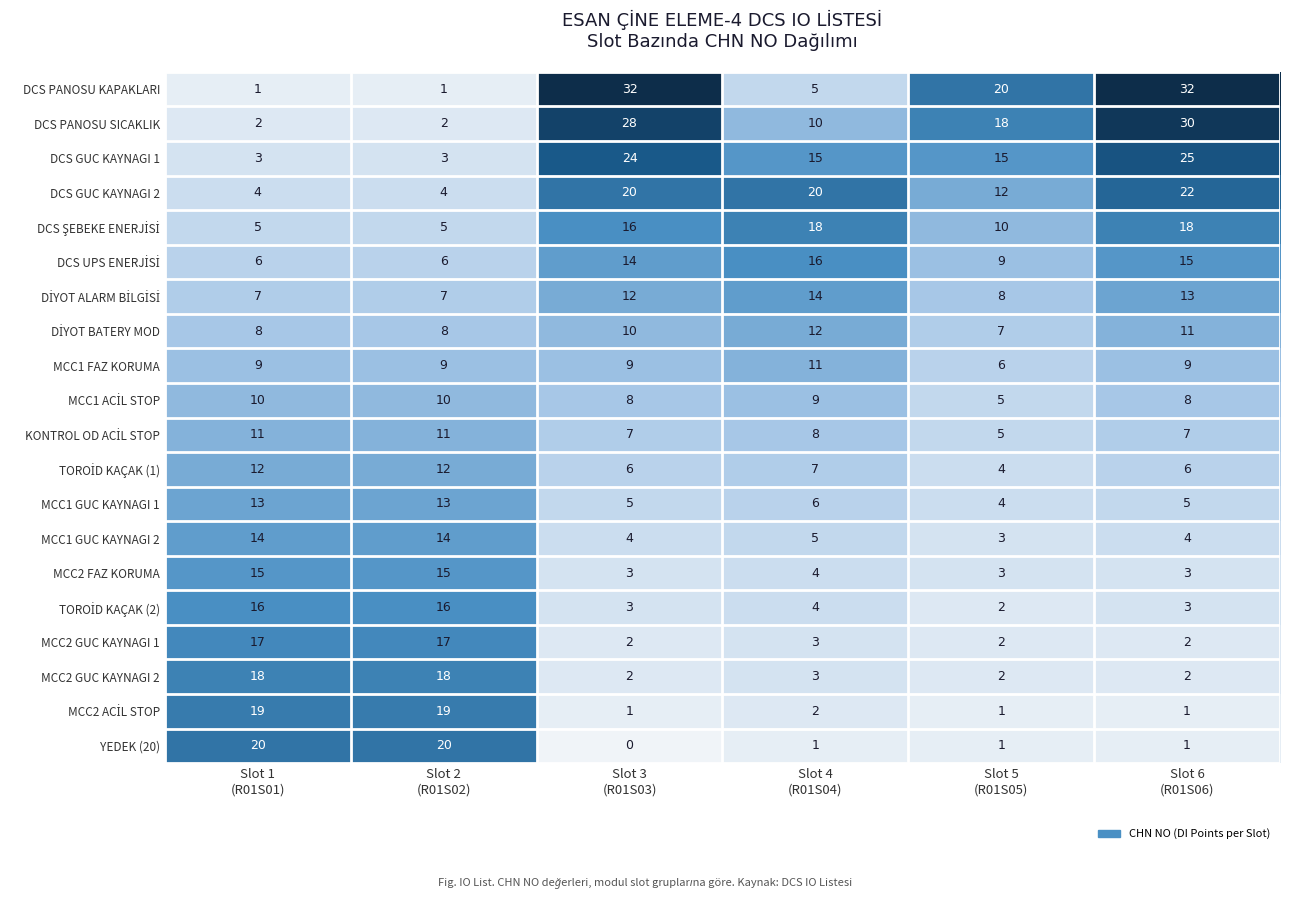

What is the minimum value for MCC1 FAZ KORUMA?

6